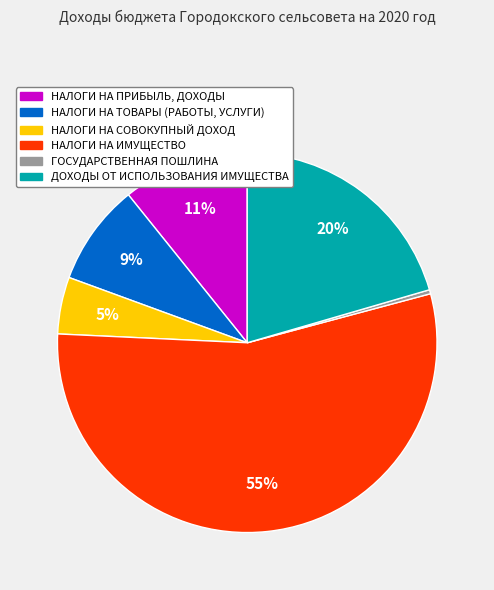

To the nearest percent, what is the difference between the largest and smallest slice percentages?

55%